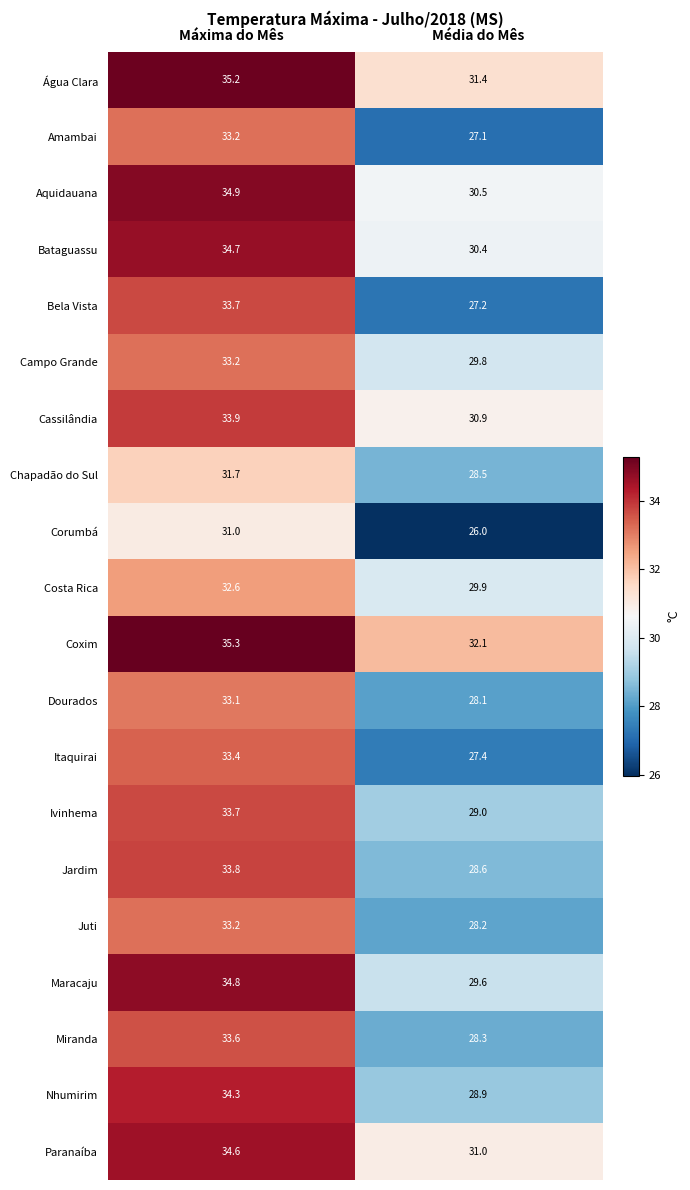

List the labels in order of Miranda value, largest first.

Máxima do Mês, Média do Mês